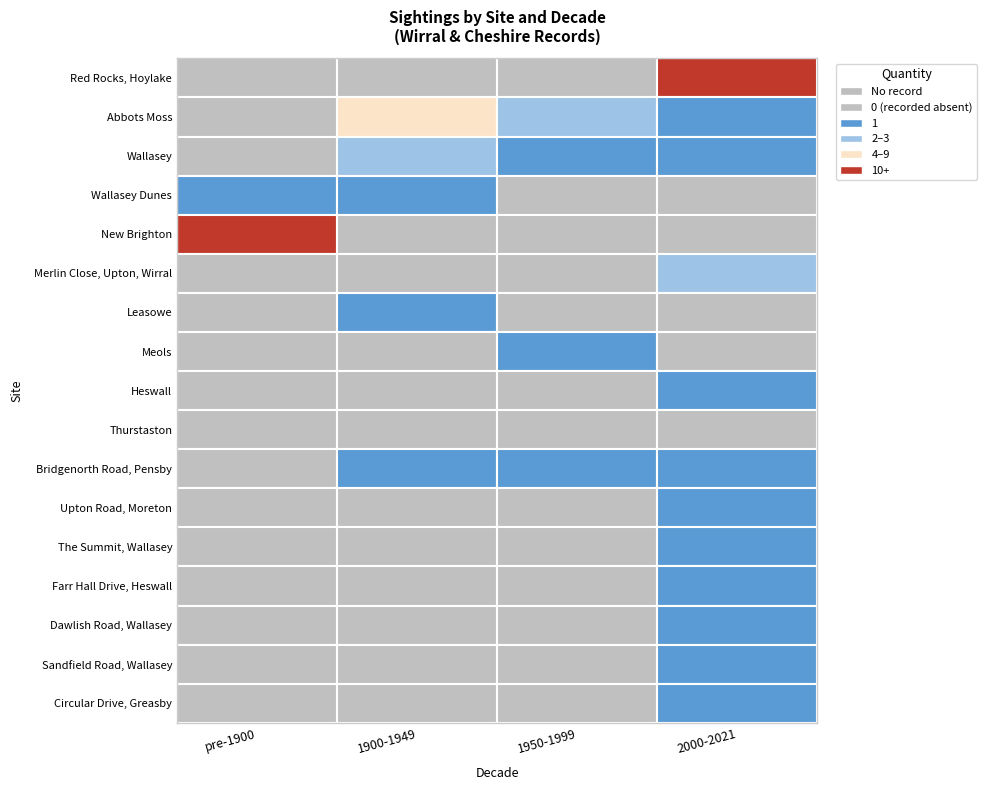

Is it true that Abbots Moss equals 0 at Red Rocks, Hoylake?

True